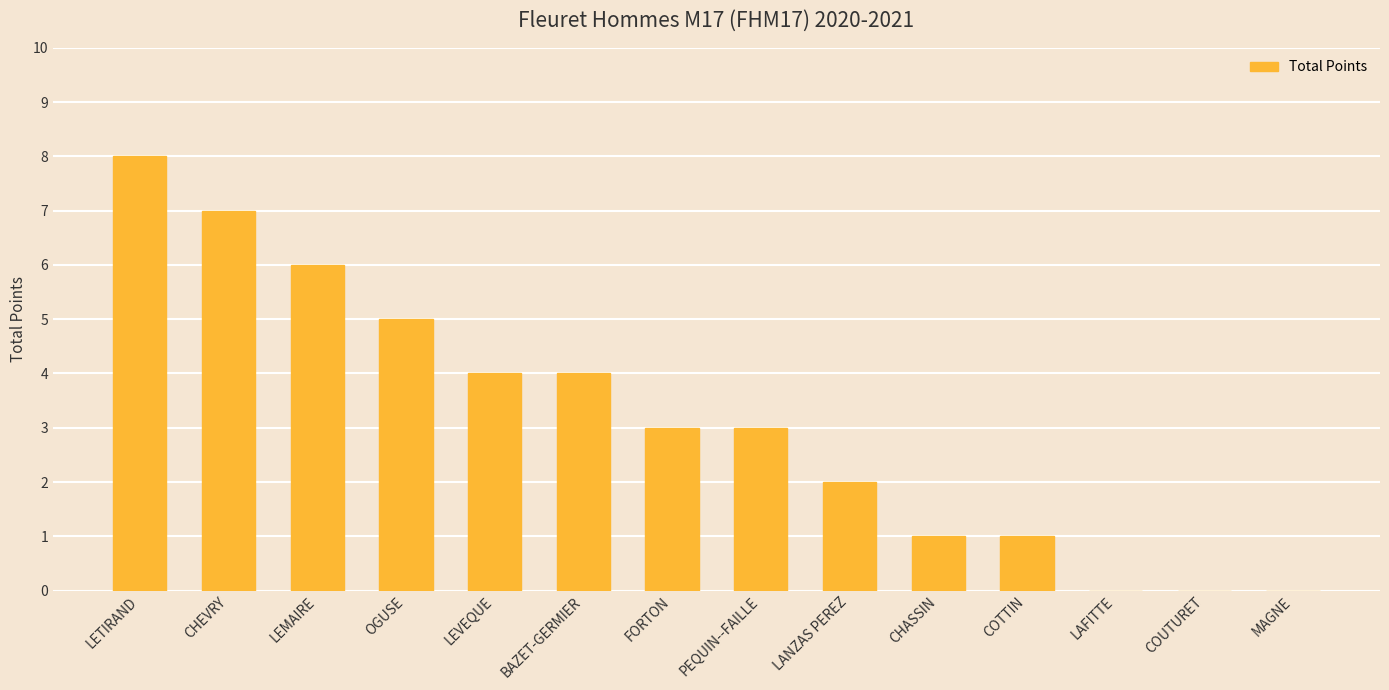

The chart shows a value of 6 at BAZET-GERMIER. True or false?

False